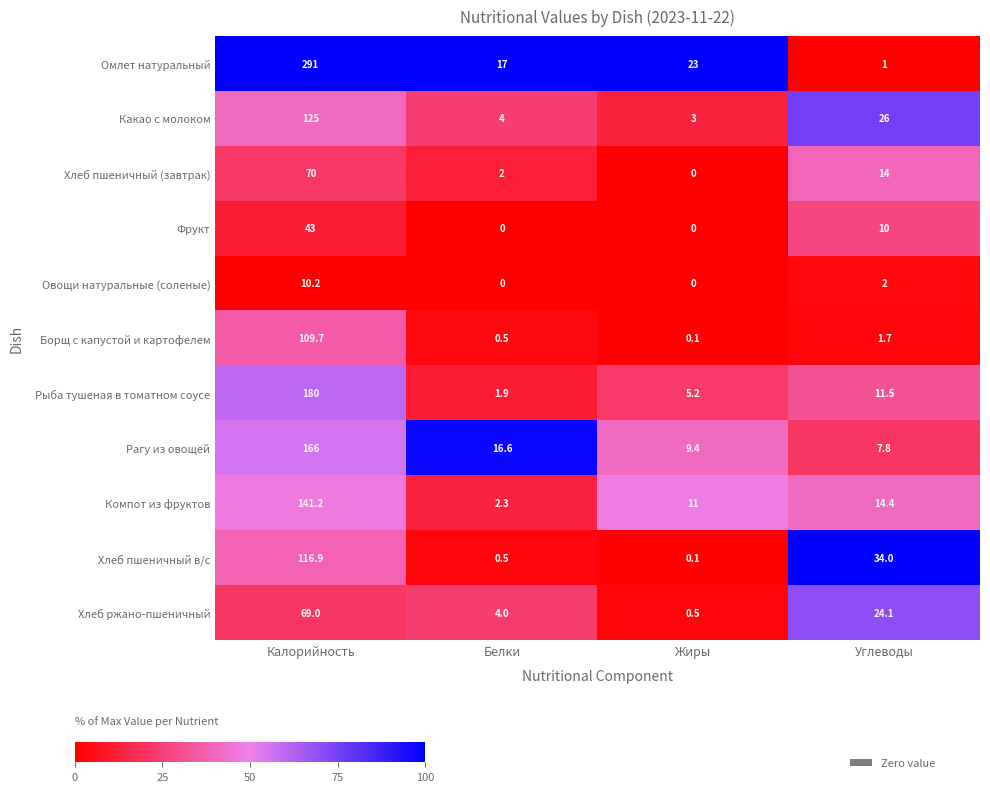

Between Калорийность and Белки, which series saw the biggest shift?

Омлет натуральный